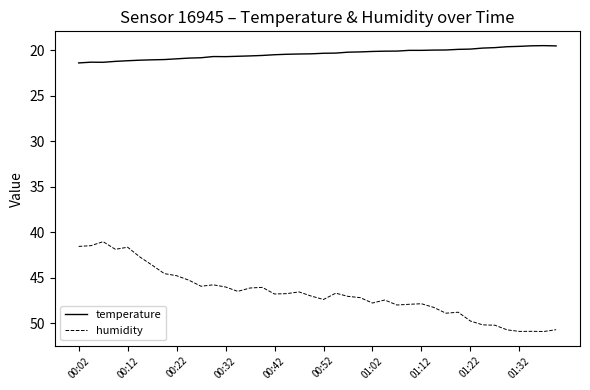

Which series has the largest total across all categories?

humidity